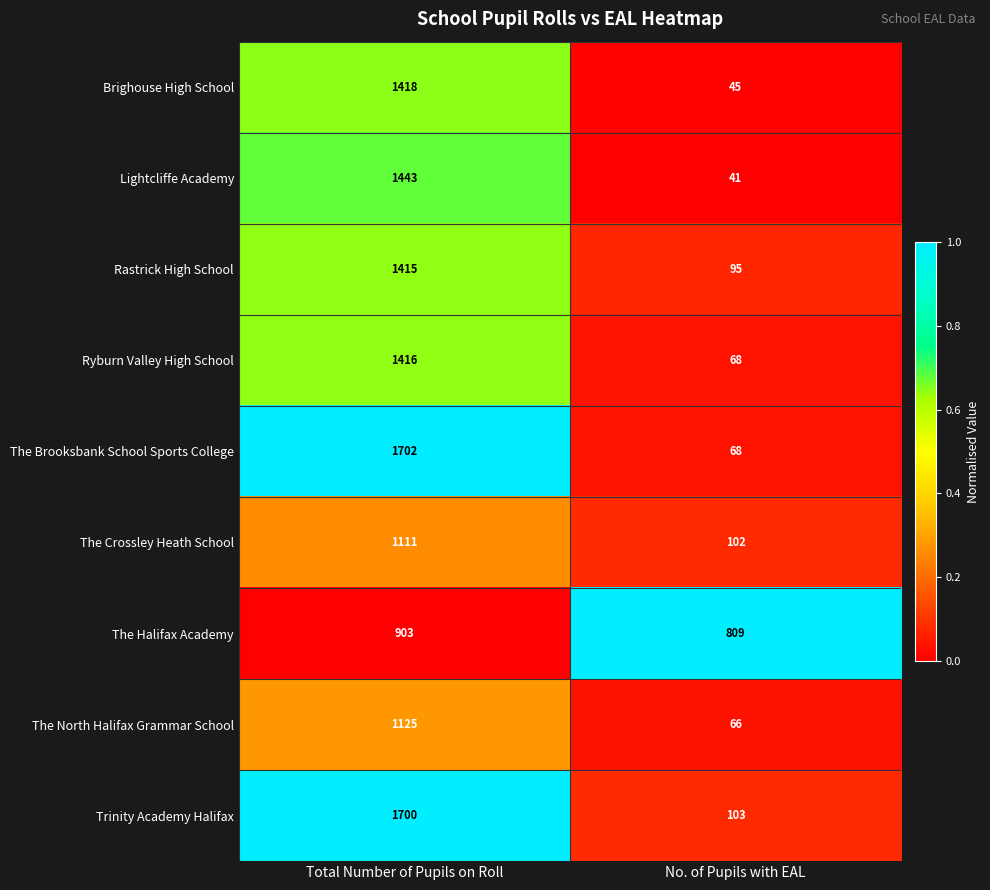

Which series has the largest total across all categories?

Trinity Academy Halifax